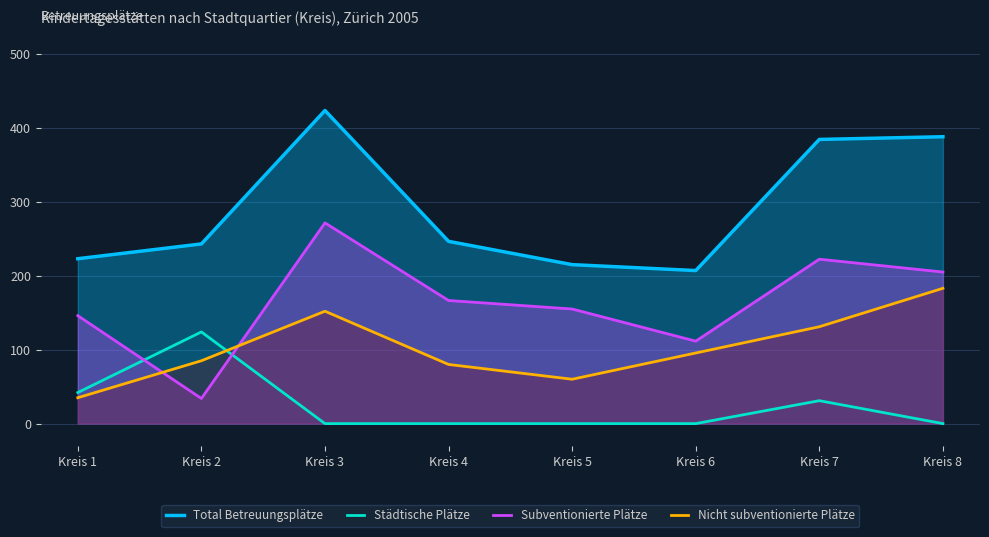

What is the total value across all series at Kreis 7?

768.7